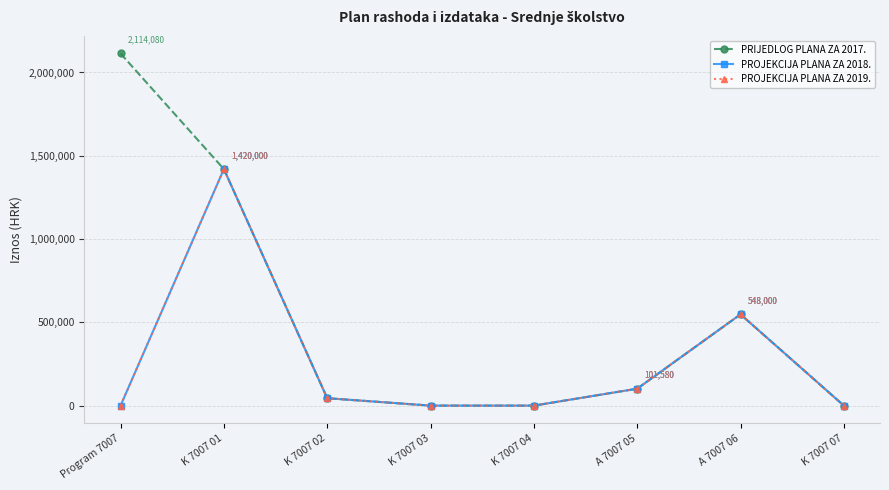

Which label corresponds to the smallest value in the chart?

K 7007 03